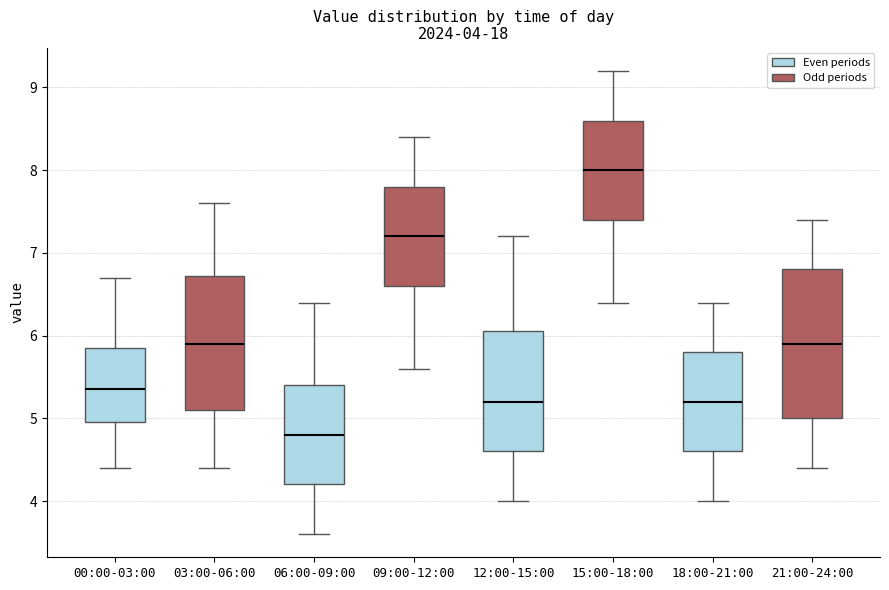

Which box is the tallest, from its lower edge to its upper edge?

21:00-24:00